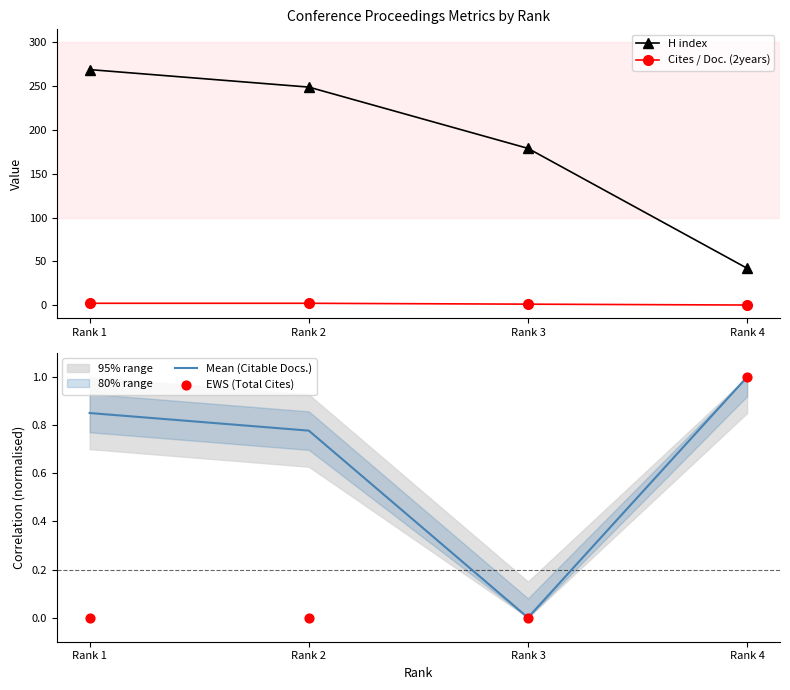

Which series contains the lowest Y value?

Cites / Doc. (2years)